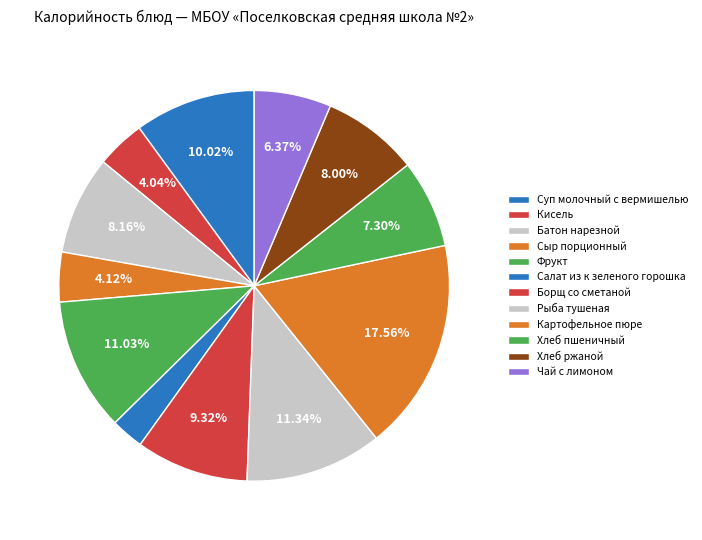

How many segments does this pie chart have?

12